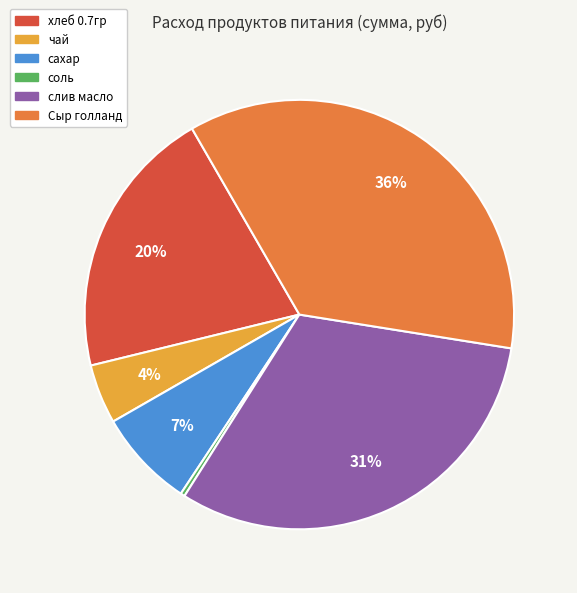

To the nearest percent, what portion does хлеб 0.7гр represent?

20%